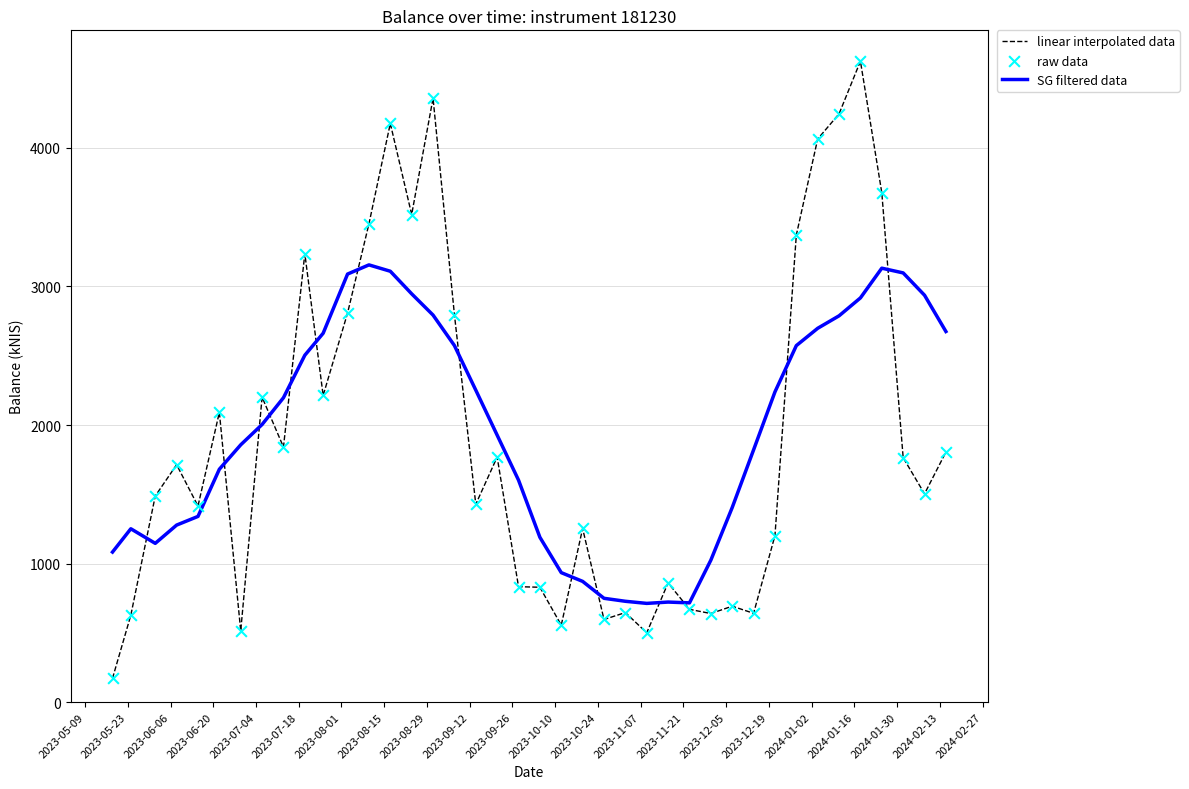

What is the maximum value shown in the chart?

4626.4